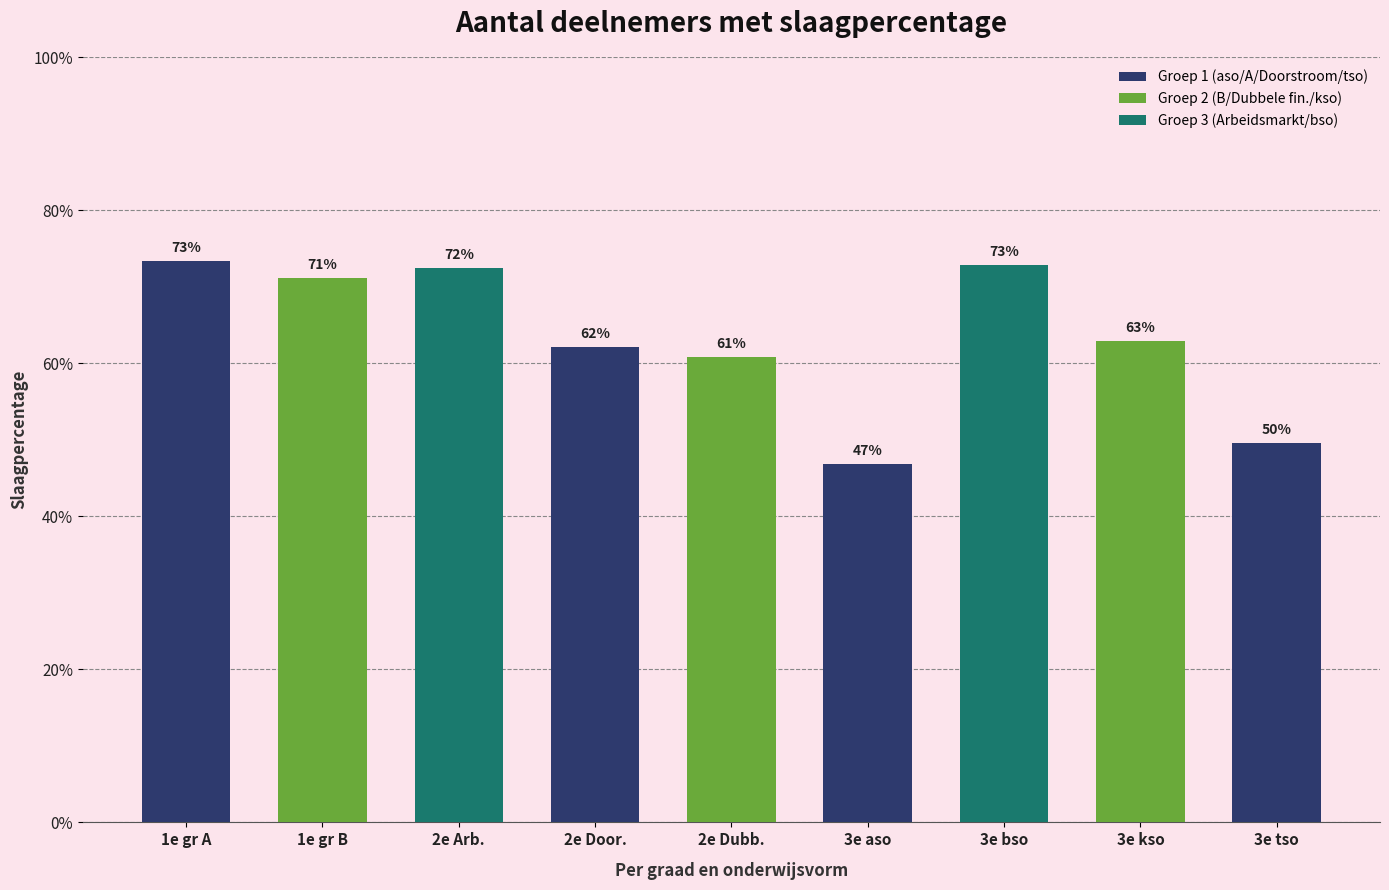

Is it true that the value at 2e Arb. is 1.0?

False